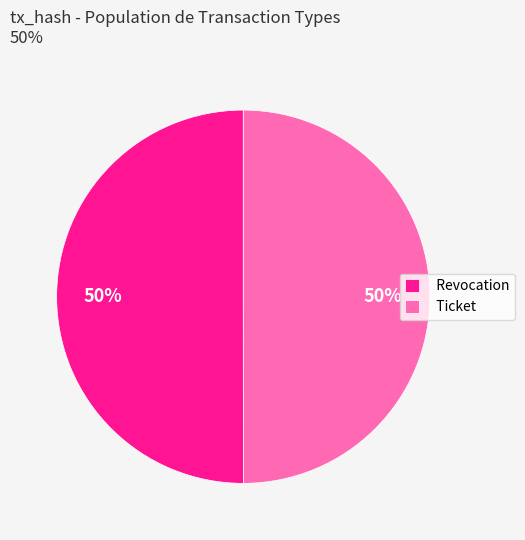

What is the ratio of the value at Revocation to the value at Ticket?

1.0